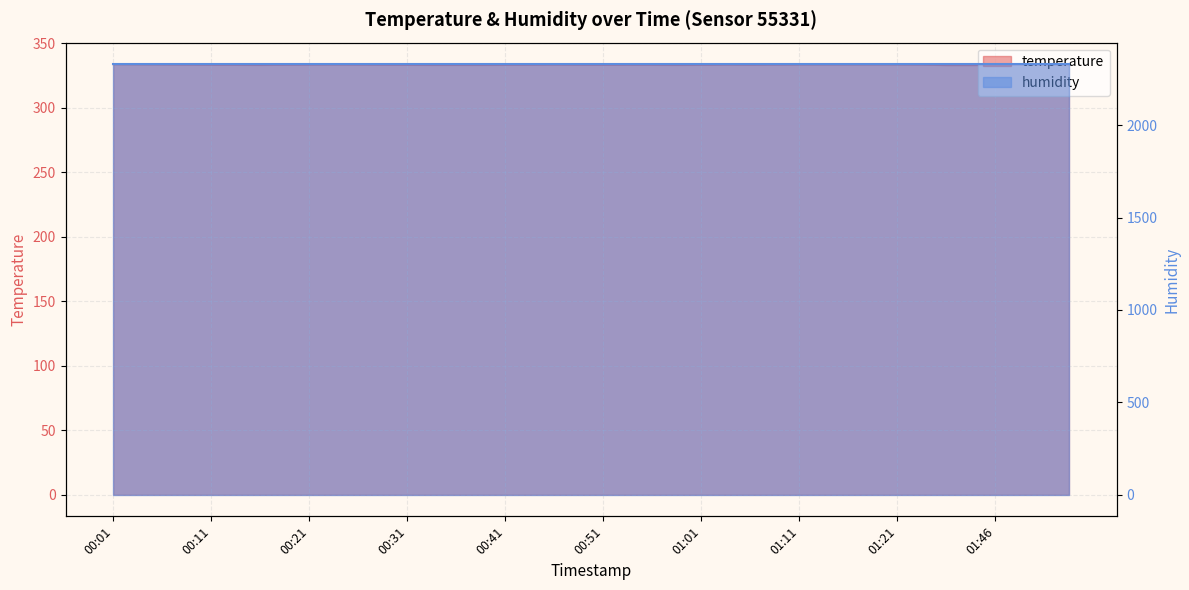

How many points are lower than both their immediate neighbors (excluding endpoints)?

4